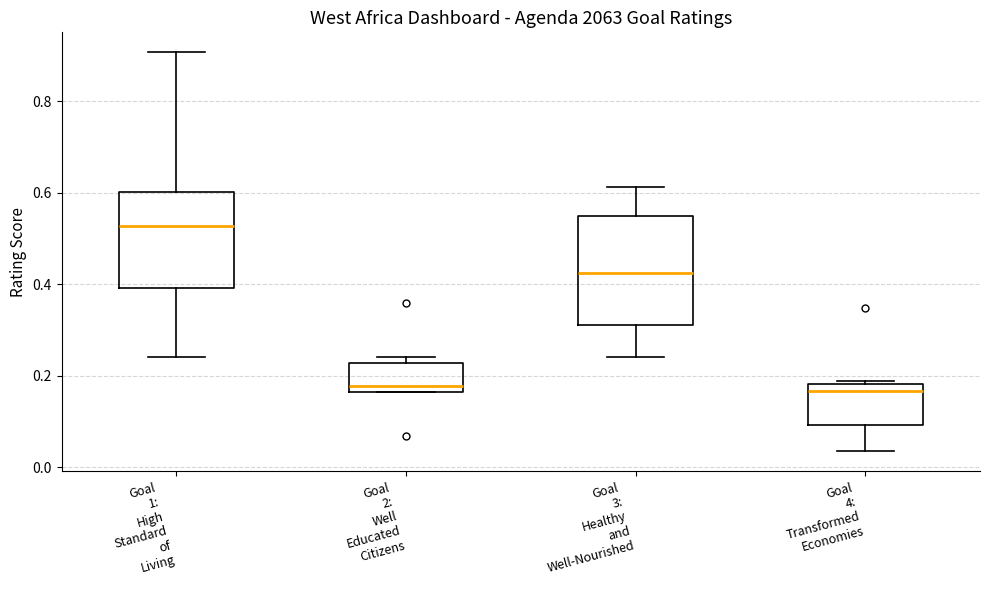

Reading left to right, read every box against the y-axis: the position of its median line, the range the box covers, and the ends of its whiskers. The values are not printed on the chart, so give them approximately, as read against the axis.

Goal 1: High Standard of Living: median 0.52, box 0.40 to 0.60, whiskers 0.24 to 0.90
Goal 2: Well Educated Citizens: median 0.18, box 0.16 to 0.22, whiskers 0.16 to 0.24
Goal 3: Healthy and Well-Nourished: median 0.42, box 0.32 to 0.54, whiskers 0.24 to 0.62
Goal 4: Transformed Economies: median 0.16, box 0.10 to 0.18, whiskers 0.04 to 0.18